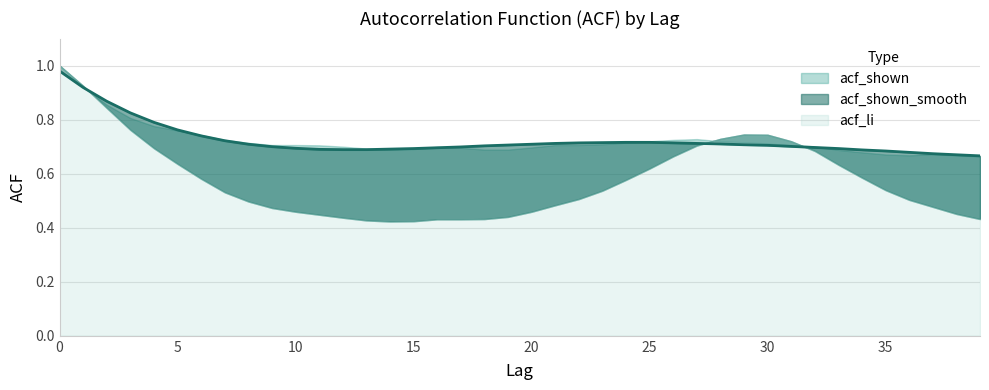

In acf_li, how many points are lower than both neighbors (excluding endpoints)?

1